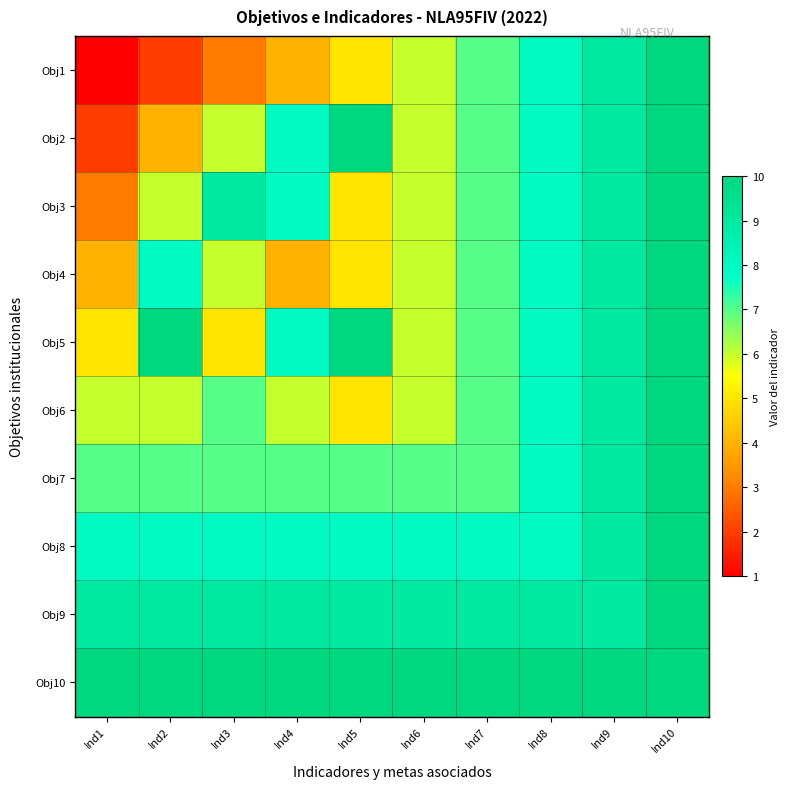

How many categories are shown in the chart?

10